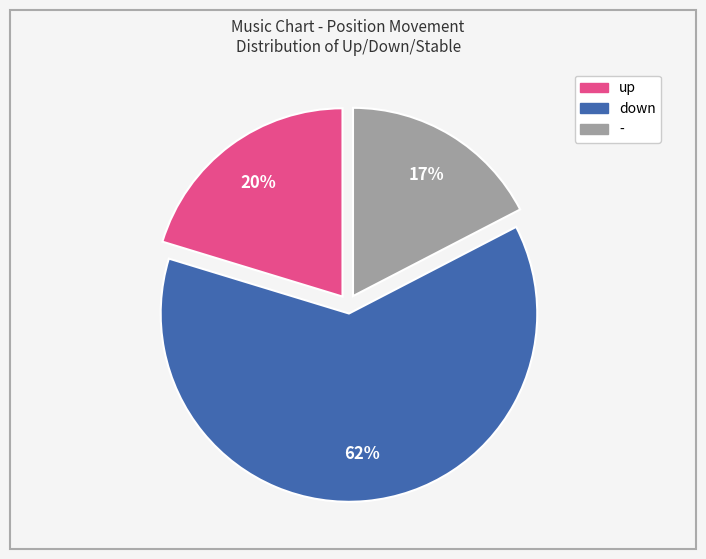

Do down and - together represent more than half of the pie?

Yes